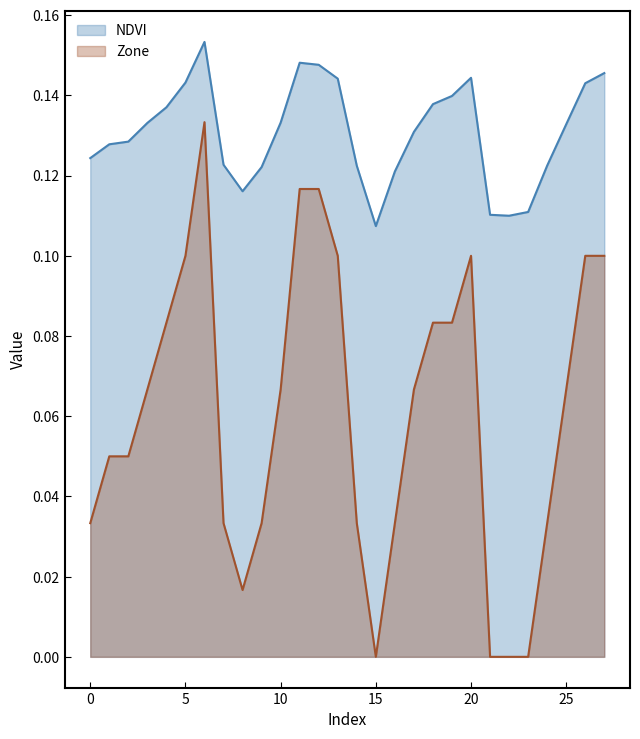

What is the difference between the highest and lowest values at 24?

0.1